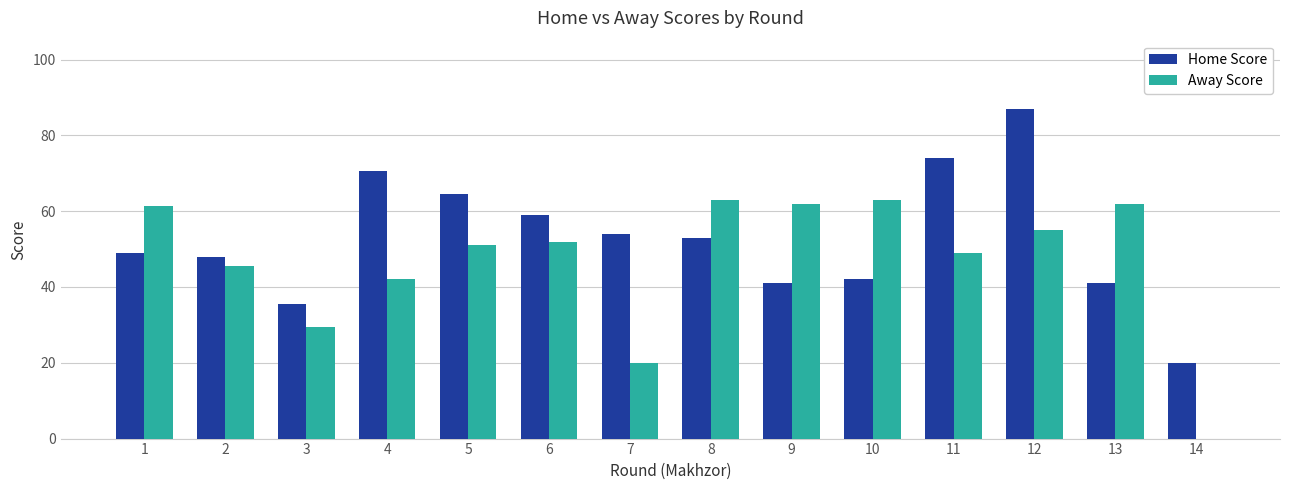

True or false: Away Score has a value of 97.6 at 10.

False